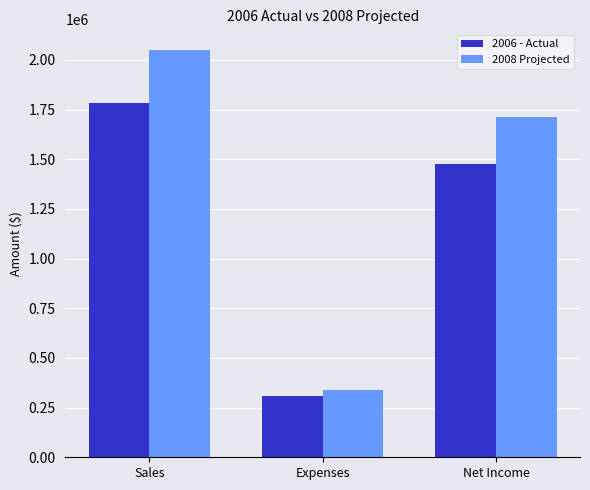

At how many categories does at least one series exceed 1395299?

2